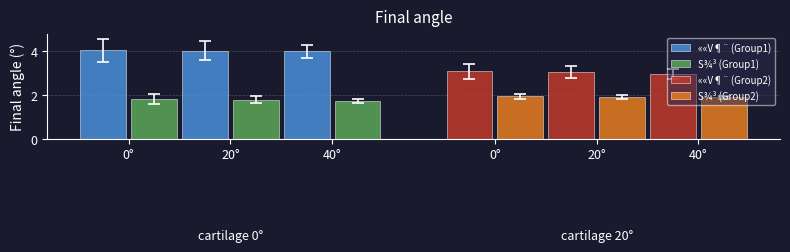

What is the approximate value of ««V¶¨ (Group1) at 20°?

4.0